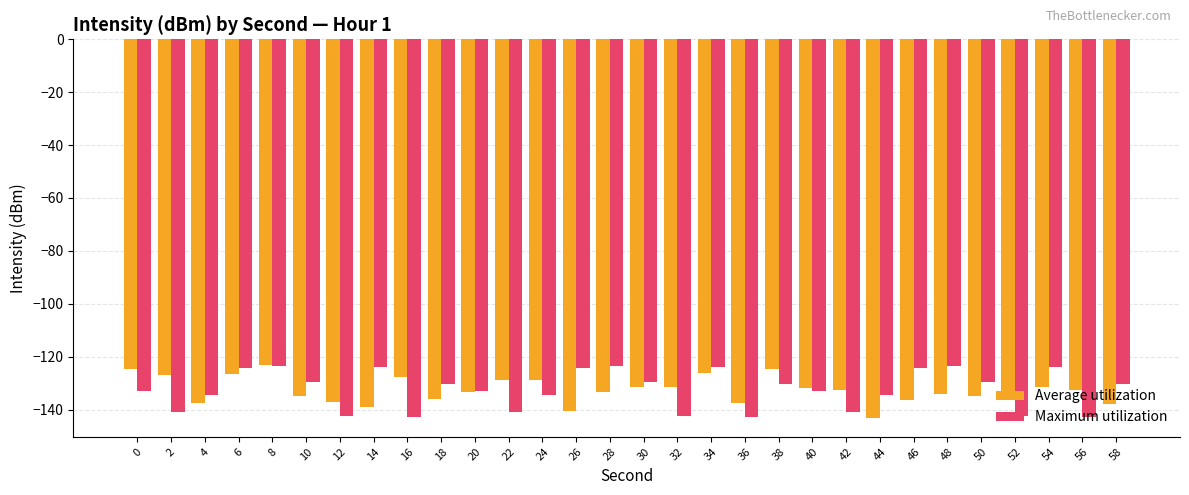

Count the number of data series in this chart.

2